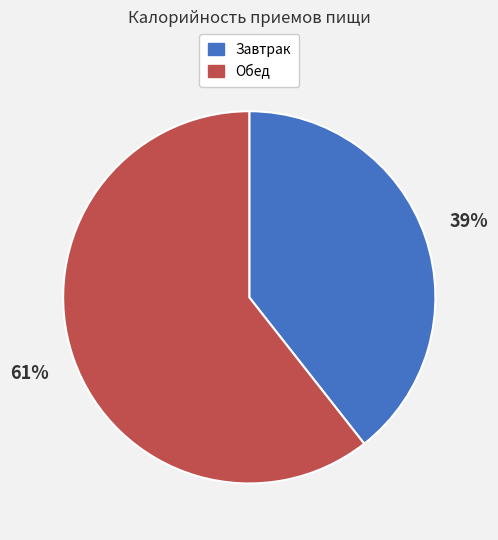

How many segments does this pie chart have?

2